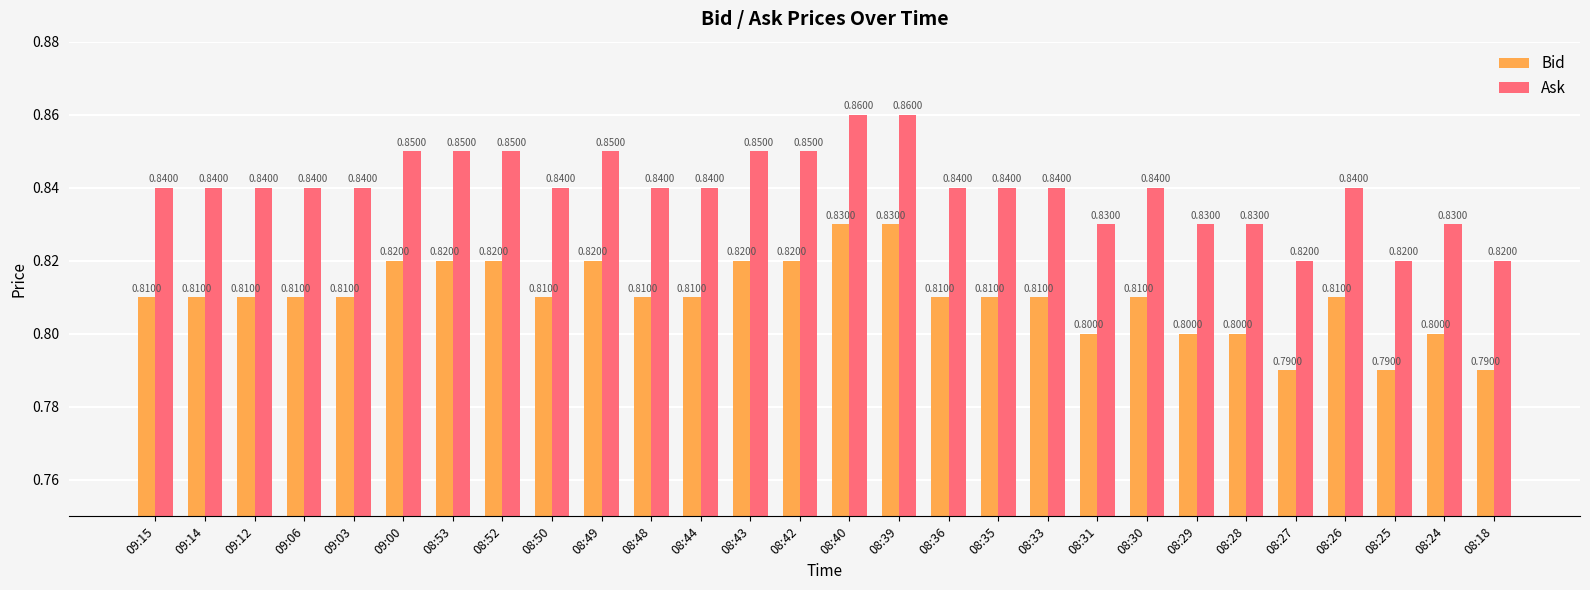

Which series has the largest total across all categories?

Ask